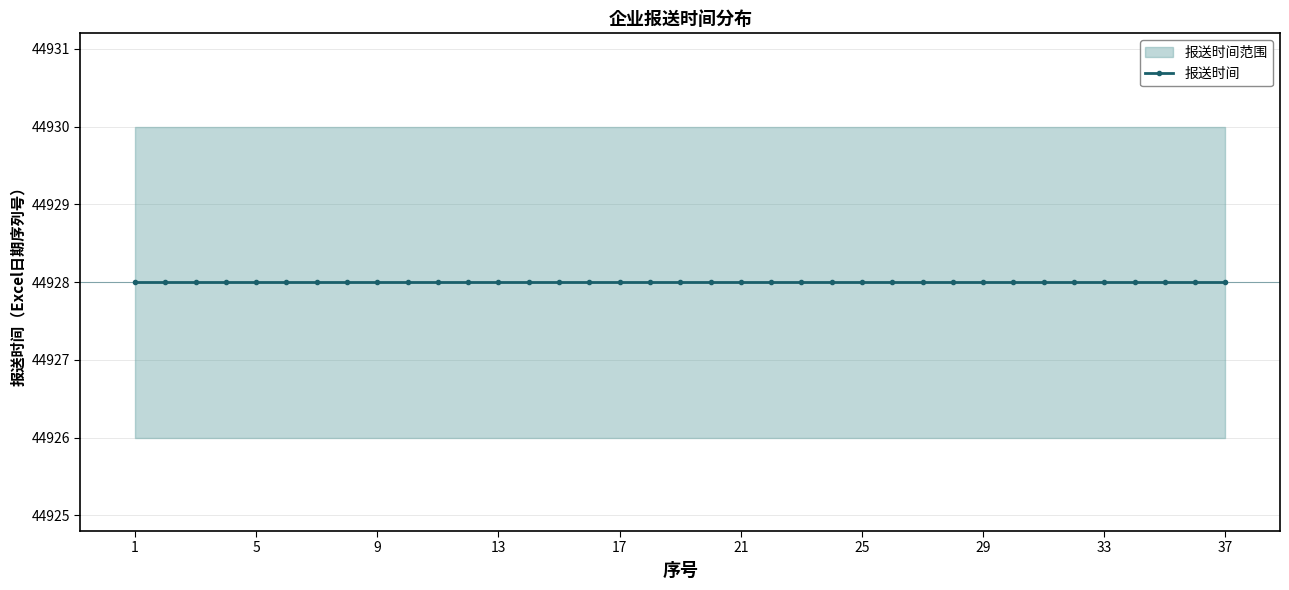

At which category is the sum across all series the highest?

1